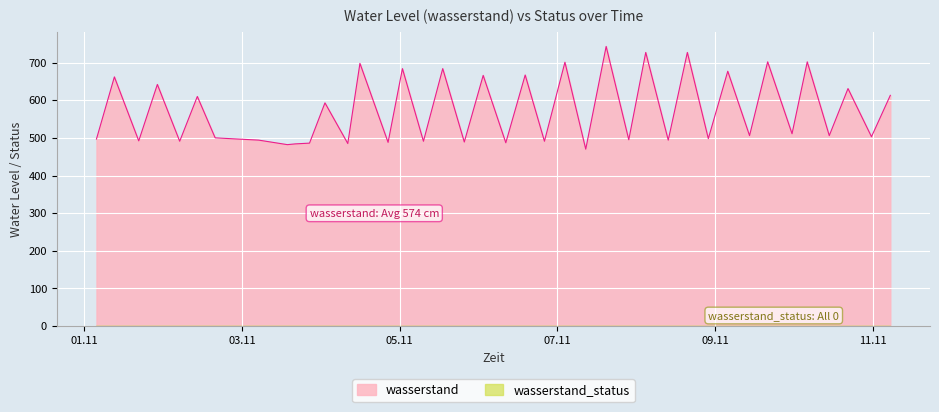

True or false: the data shows 678 at 2002-11-04 08:10:00.

False